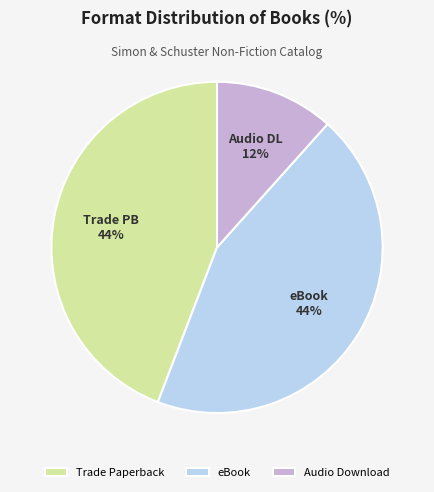

What percentage is the Audio Download slice, to the nearest percent?

12%